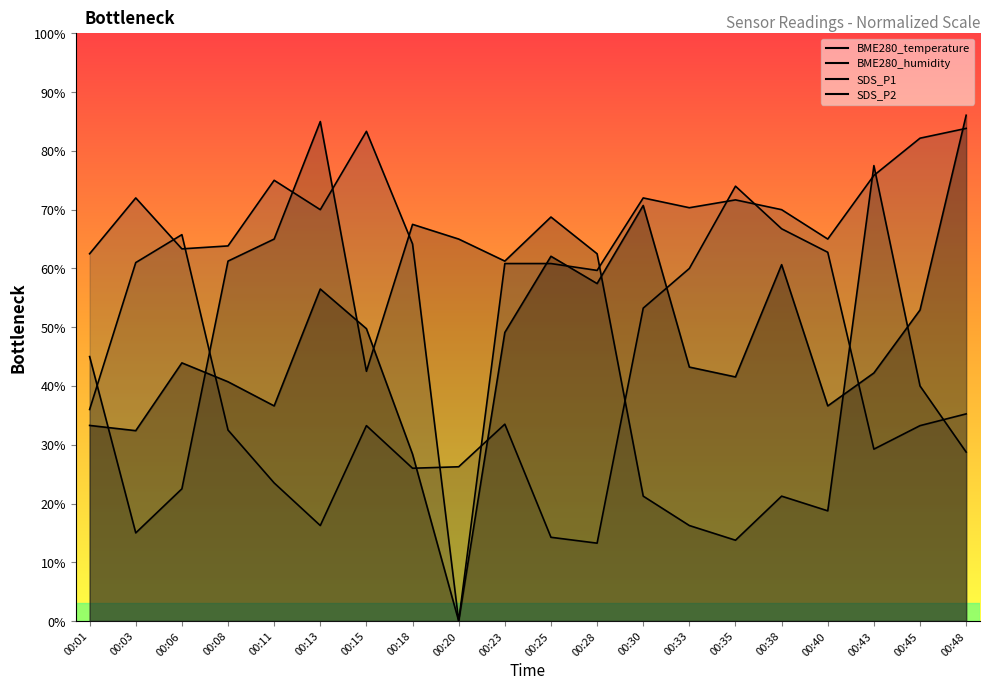

In BME280_humidity, how many points are higher than both neighbors (excluding endpoints)?

4